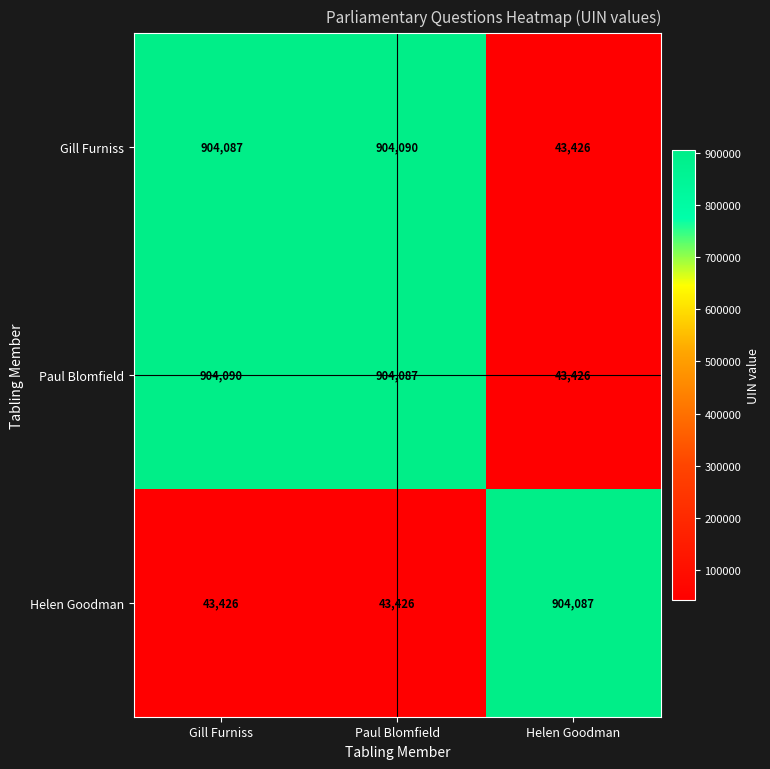

Is it true that Gill Furniss equals 904090 at Paul Blomfield?

True